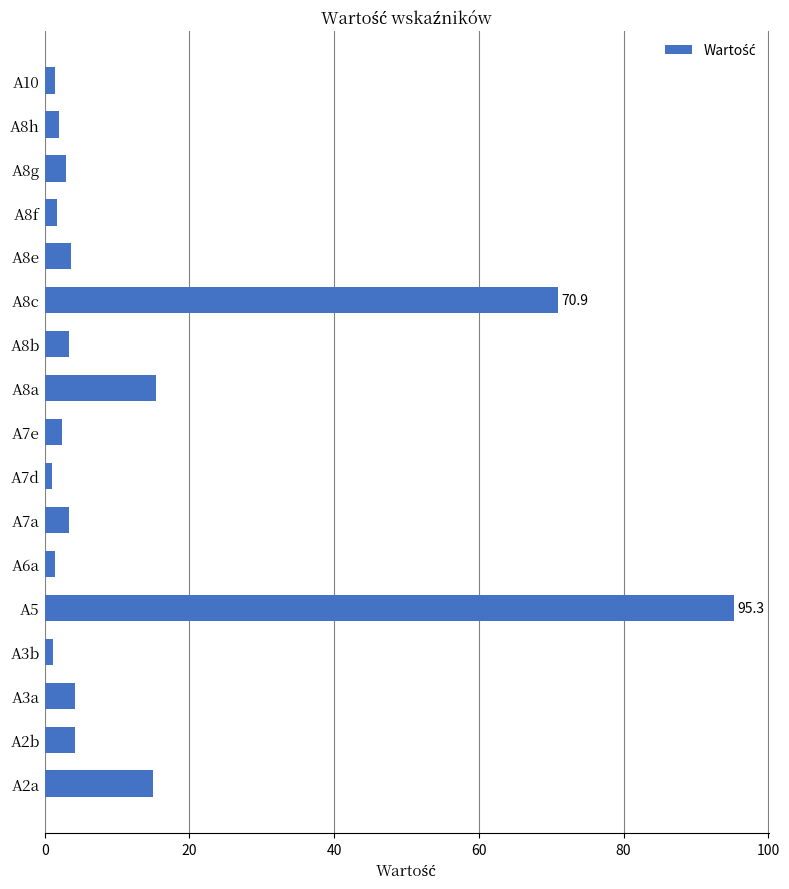

What is the ratio of the value at A2a to the value at A7e?

6.4